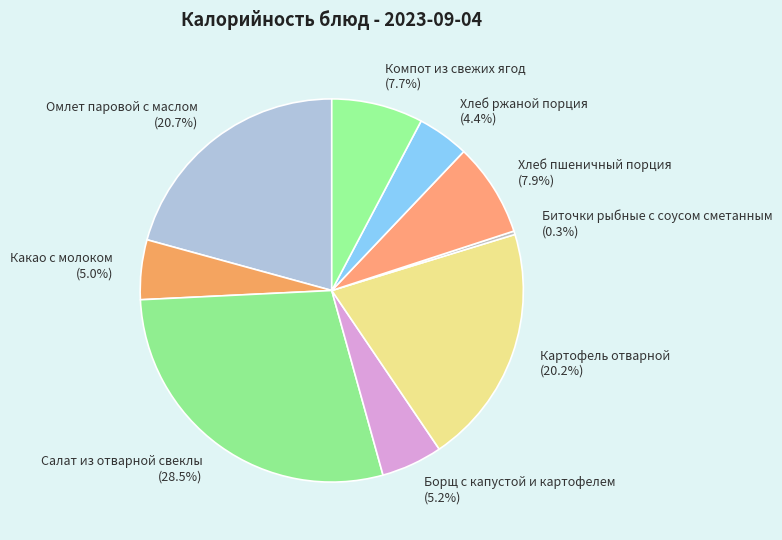

Between Биточки рыбные с соусом сметанным and Борщ с капустой и картофелем, which is larger?

Борщ с капустой и картофелем